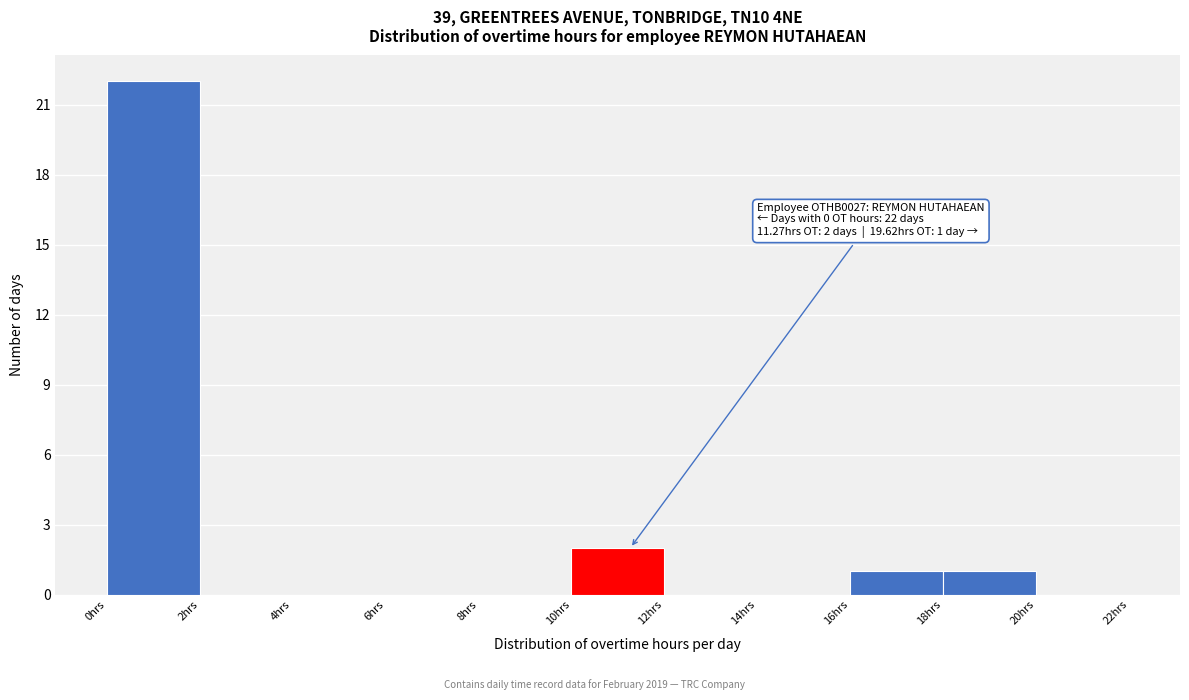

Over which range of the x-axis is the bar tallest?

0 to 2